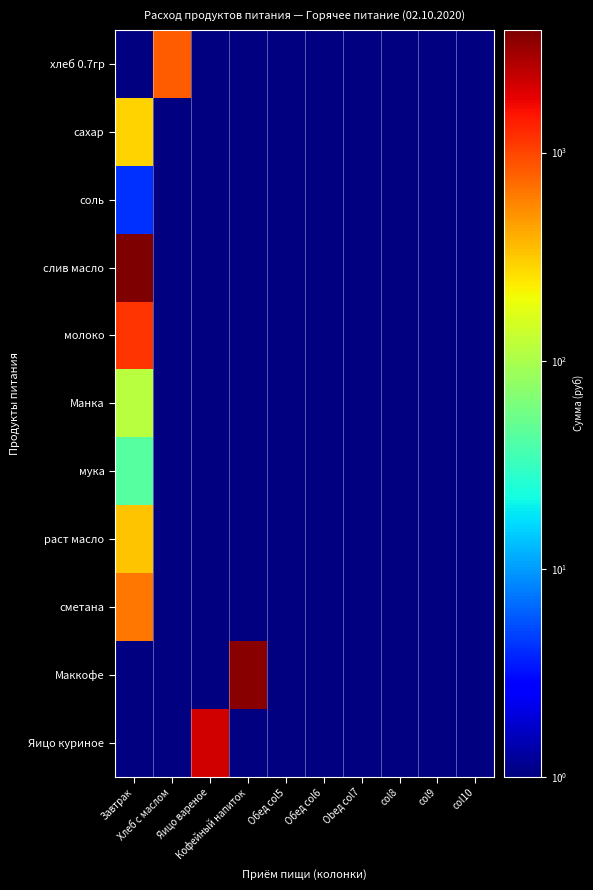

Rank the series by their maximum value, from lowest to highest.

соль, мука, Манка, сахар, раст масло, сметана, хлеб 0.7гр, молоко, Яицо куриное, Маккофе, слив масло